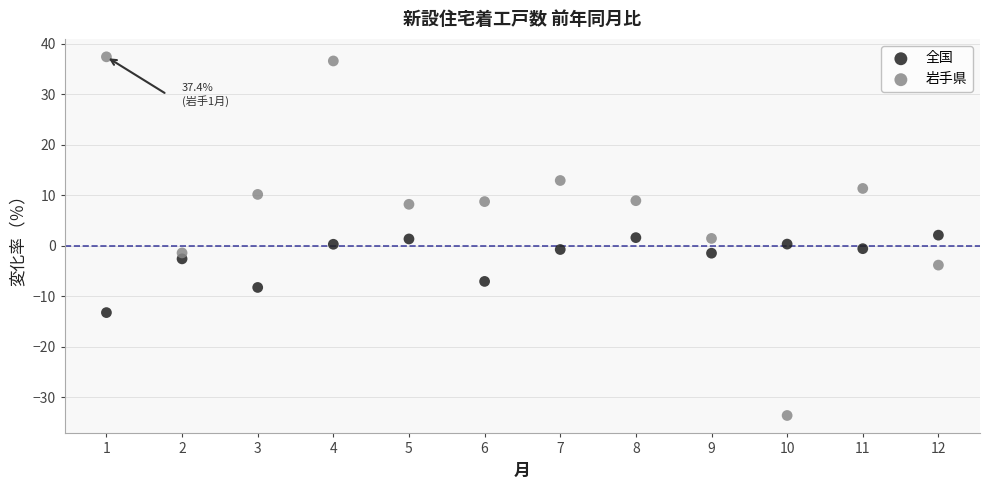

Across all data points, what is the range of X values (max minus min)?

11.0